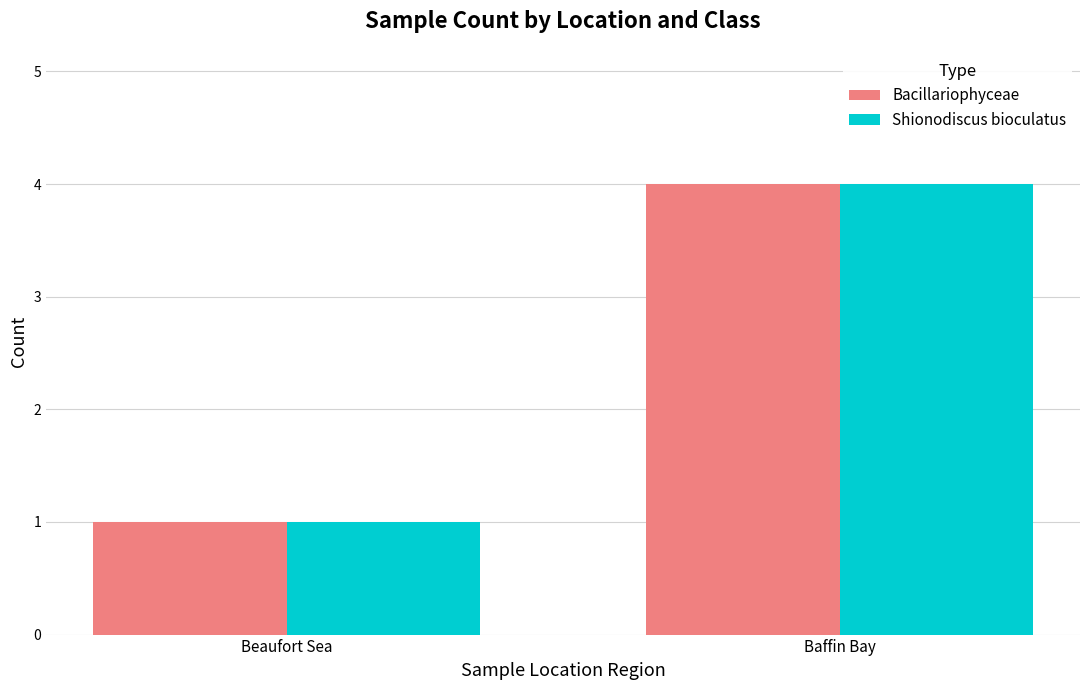

What is the total value across all series at Baffin Bay?

8